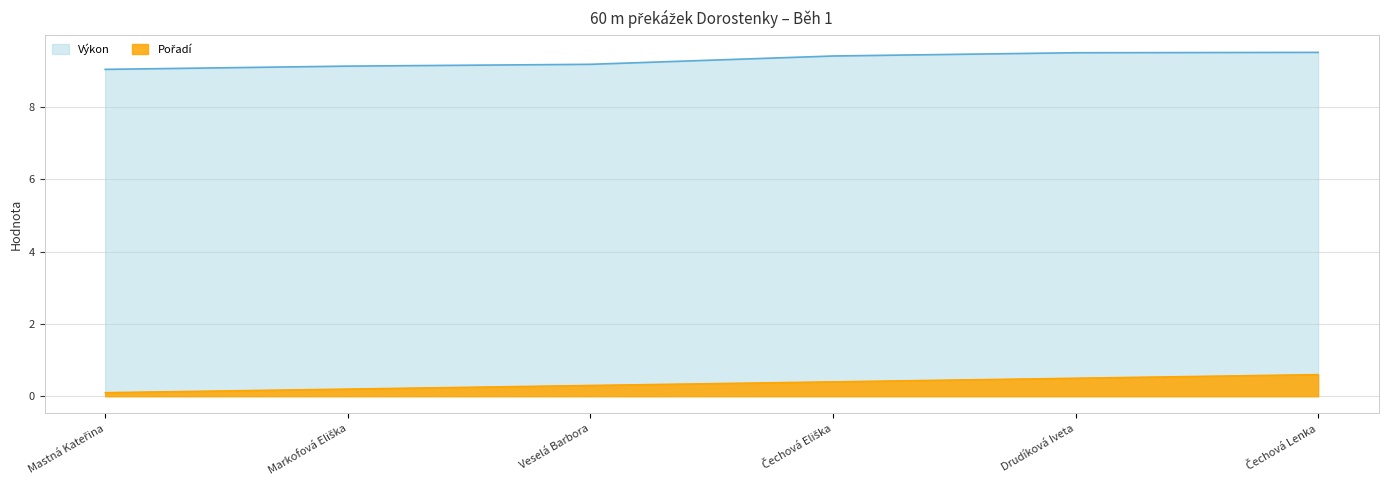

What is the maximum value shown in the chart?

9.5